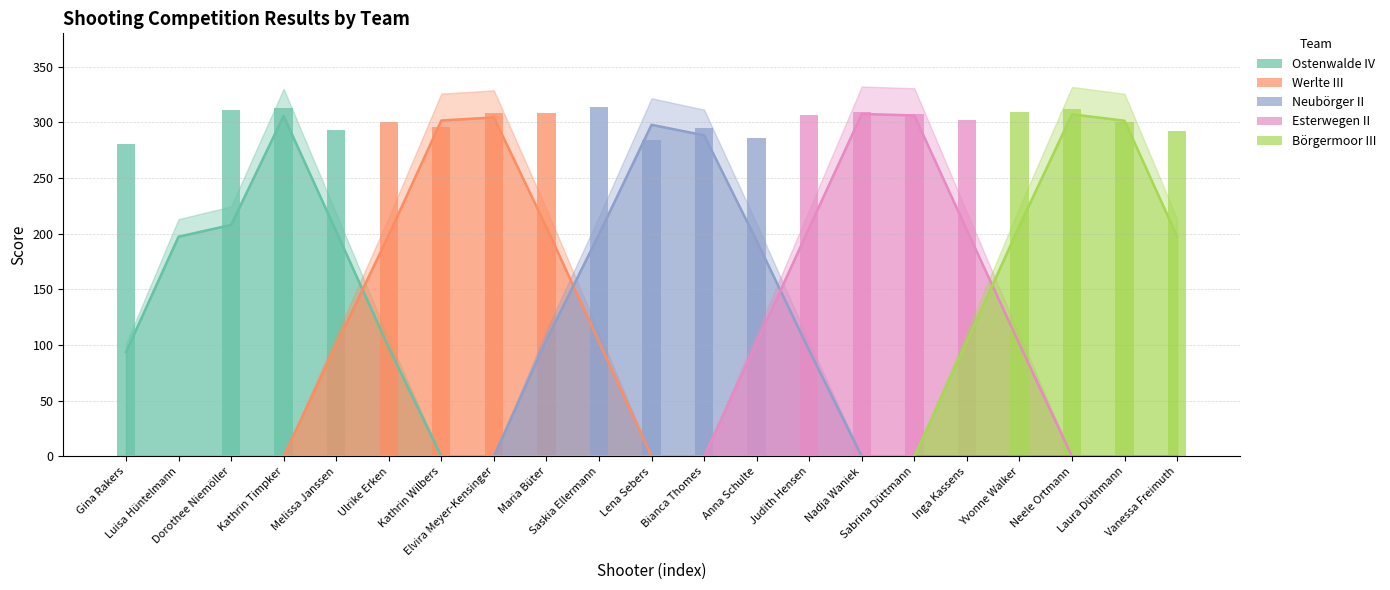

The Esterwegen II series shows -127.7 at Kathrin Timpker. True or false?

False